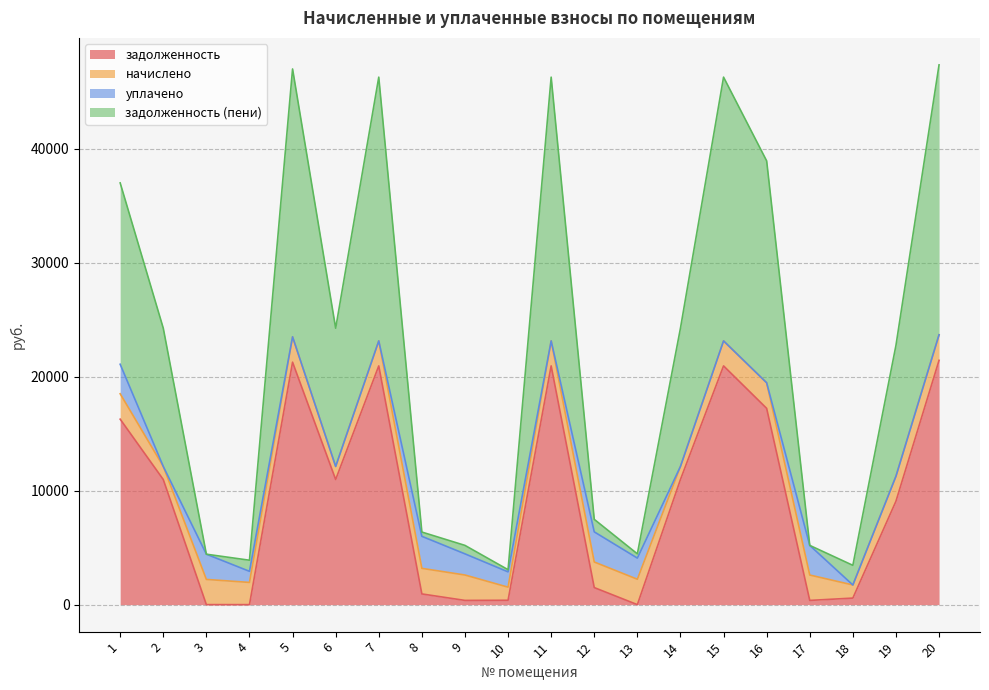

What is the maximum value for задолженность?

21439.4